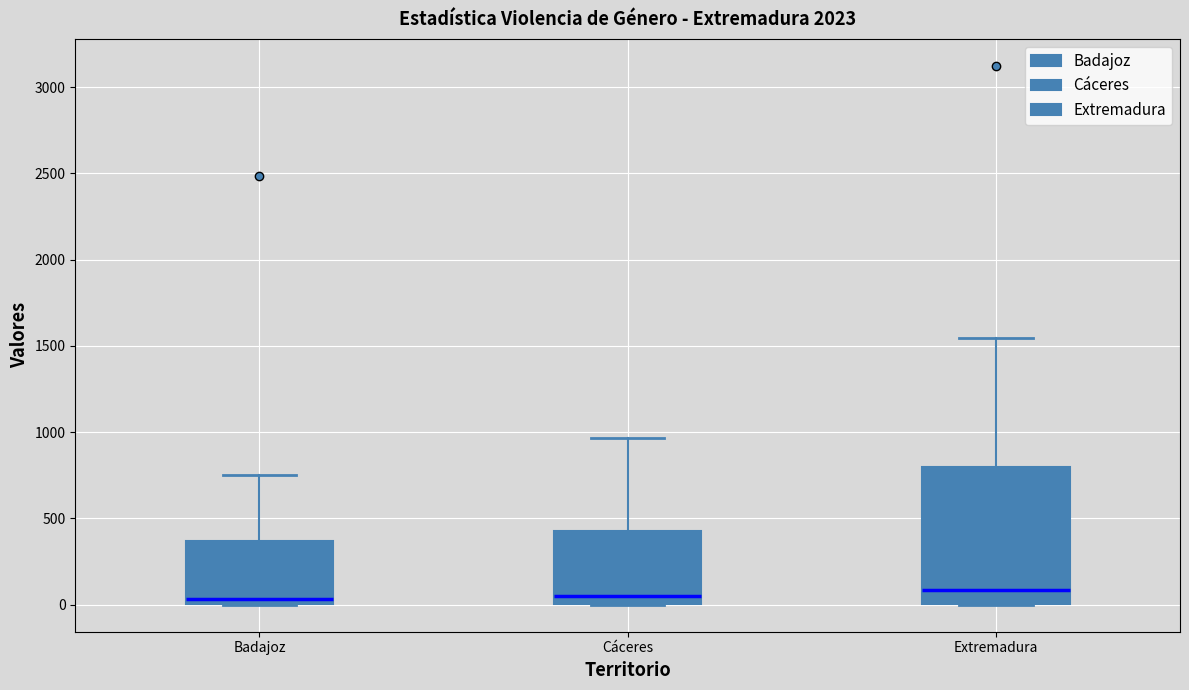

Which box is the tallest, from its lower edge to its upper edge?

Extremadura